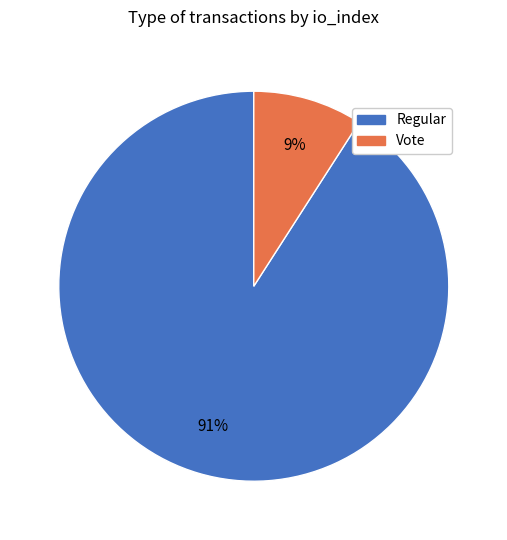

Is there any slice that represents more than half of the pie?

Yes